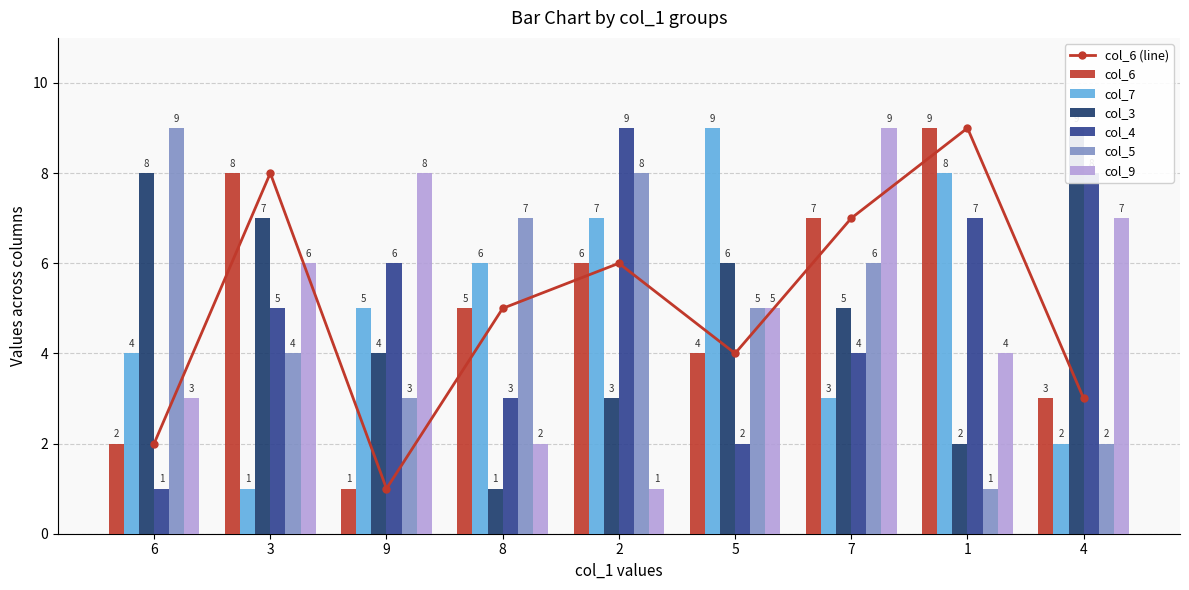

What is the minimum value for col_4?

1